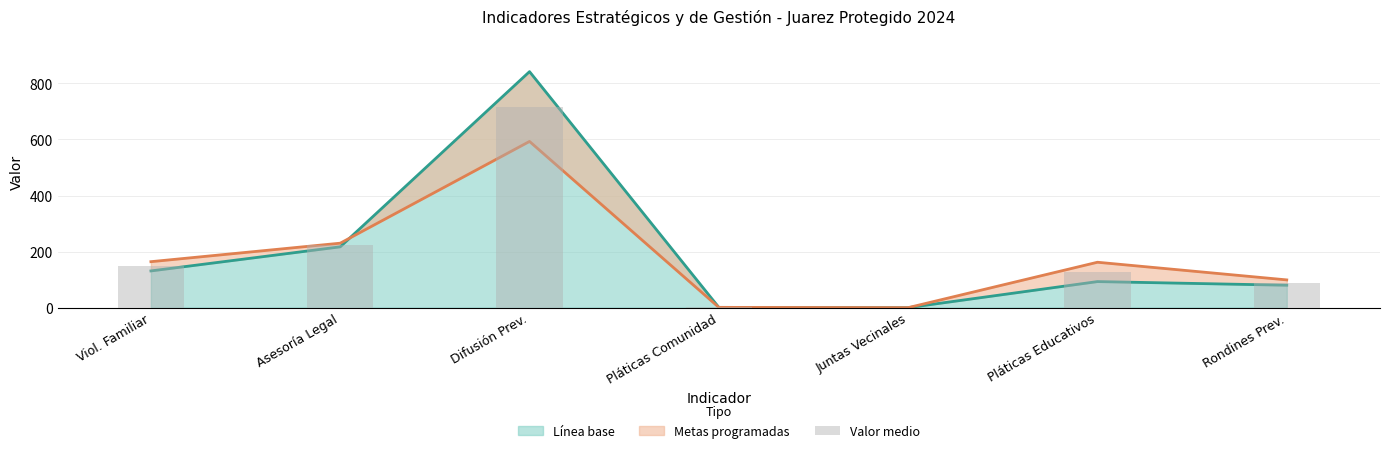

List the labels in order of value, smallest first.

Juntas Vecinales, Pláticas Comunidad, Rondines Prev., Pláticas Educativos, Viol. Familiar, Asesoría Legal, Difusión Prev.